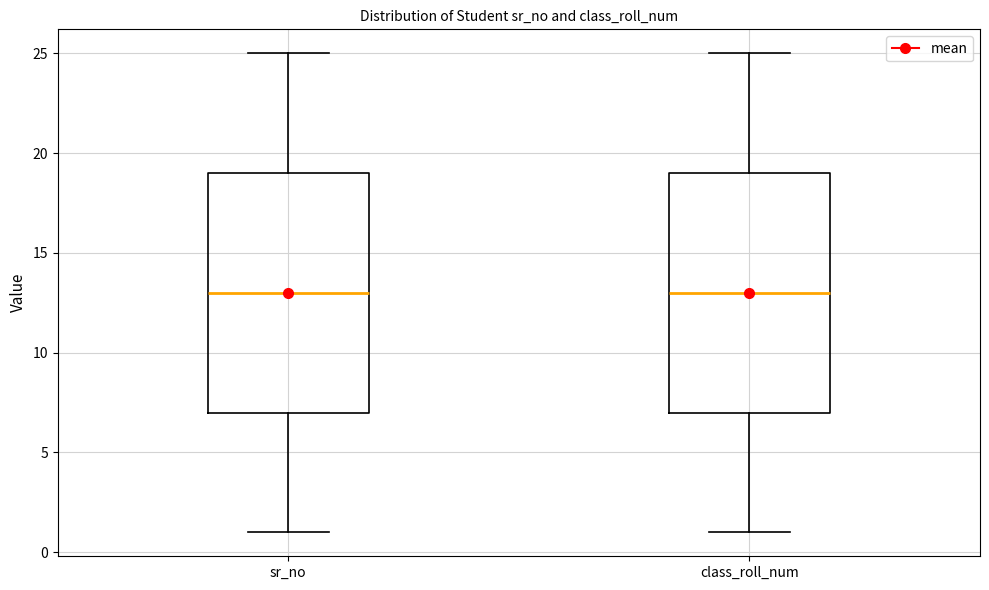

Reading left to right, transcribe this box plot: for each box, give where its median line is, the range the box spans, and where its two whiskers end, as read against the y-axis. The values are not printed on the chart, so give them approximately, as read against the axis.

sr_no: median 13, box 7 to 19, whiskers 1 to 25
class_roll_num: median 13, box 7 to 19, whiskers 1 to 25